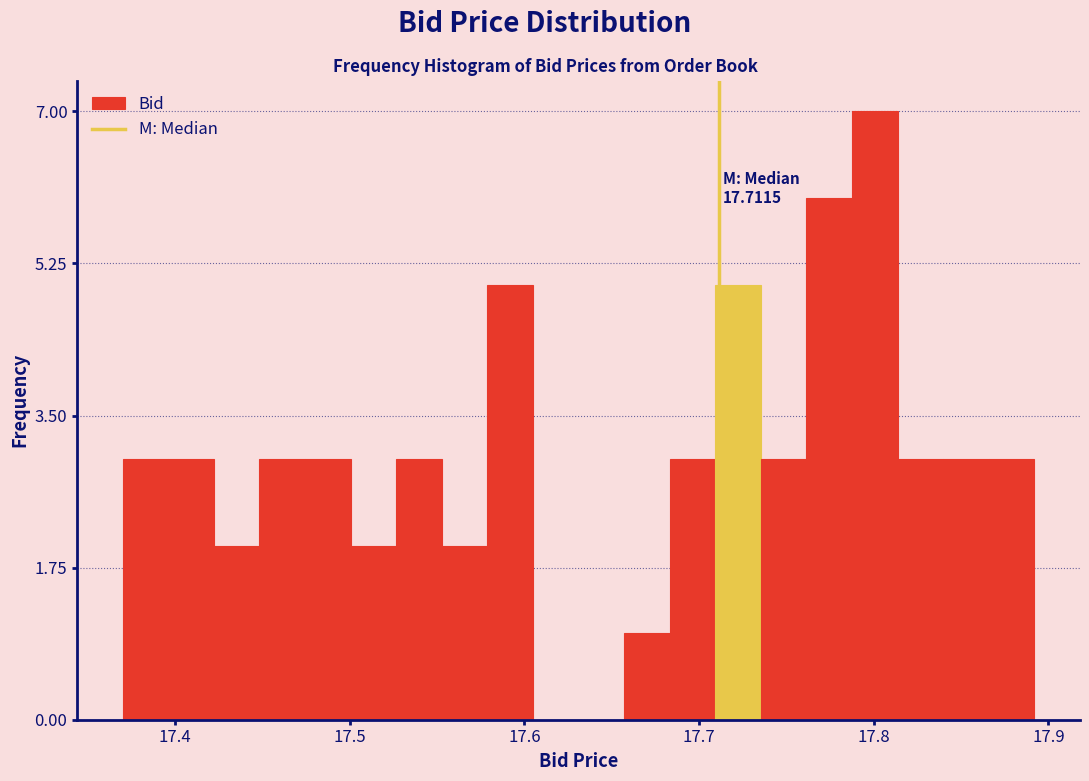

Around what value on the x-axis is the tallest bar? Give the approximate position of its centre, as read against the axis.

17.80